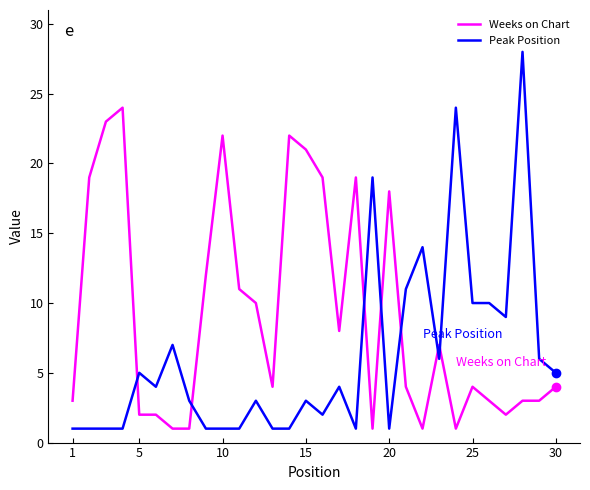

List the series in order of their overall mean, highest first.

Weeks on Chart, Peak Position